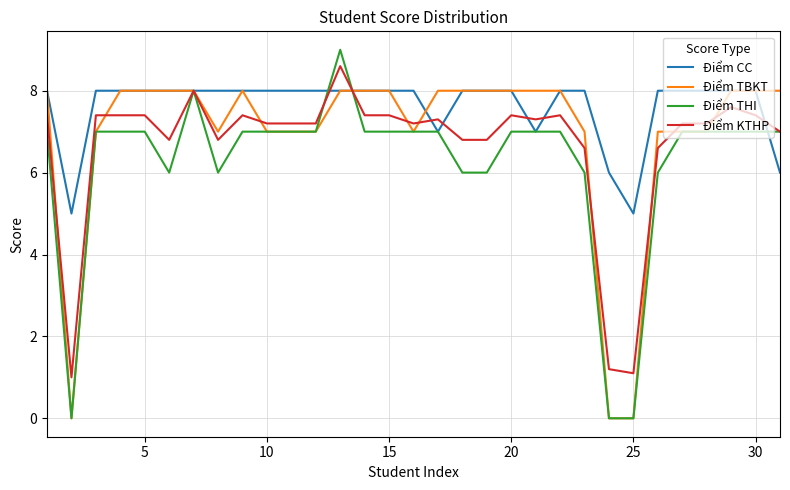

What are all the series names shown in the legend?

Điểm CC, Điểm TBKT, Điểm THI, Điểm KTHP